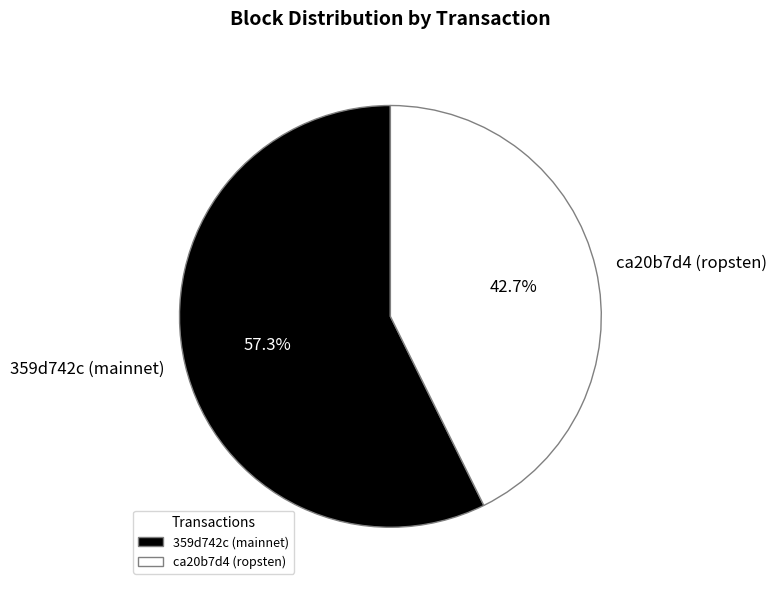

How much of the chart is everything except ca20b7d4 (ropsten)?

57.3%